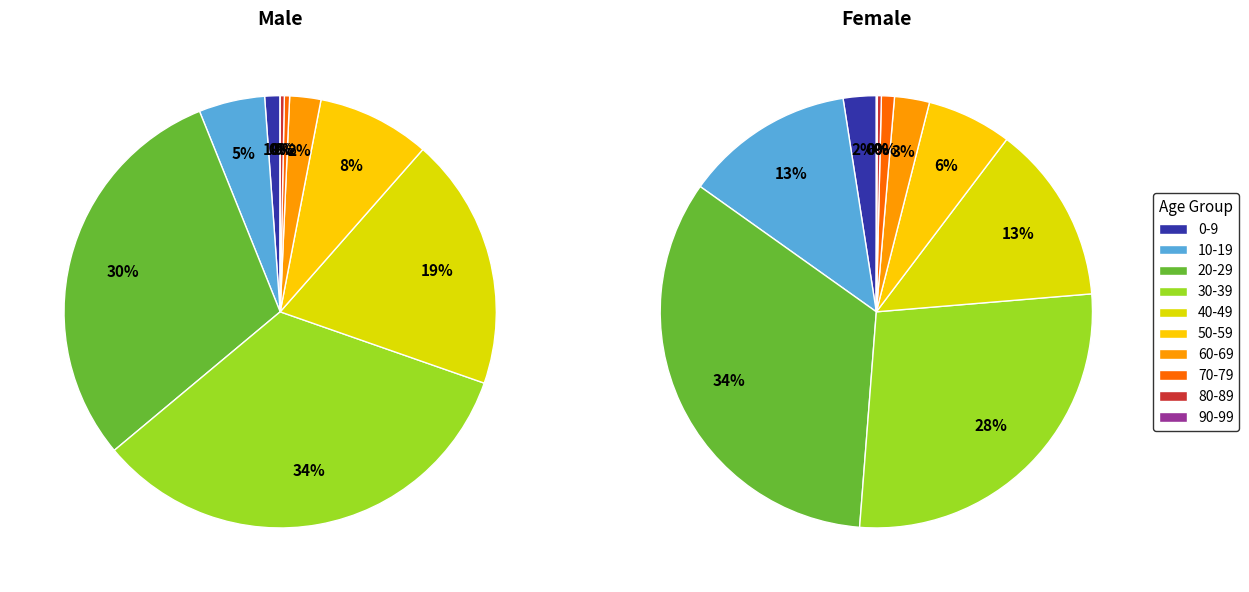

Which category has the smallest portion of the pie?

90-99